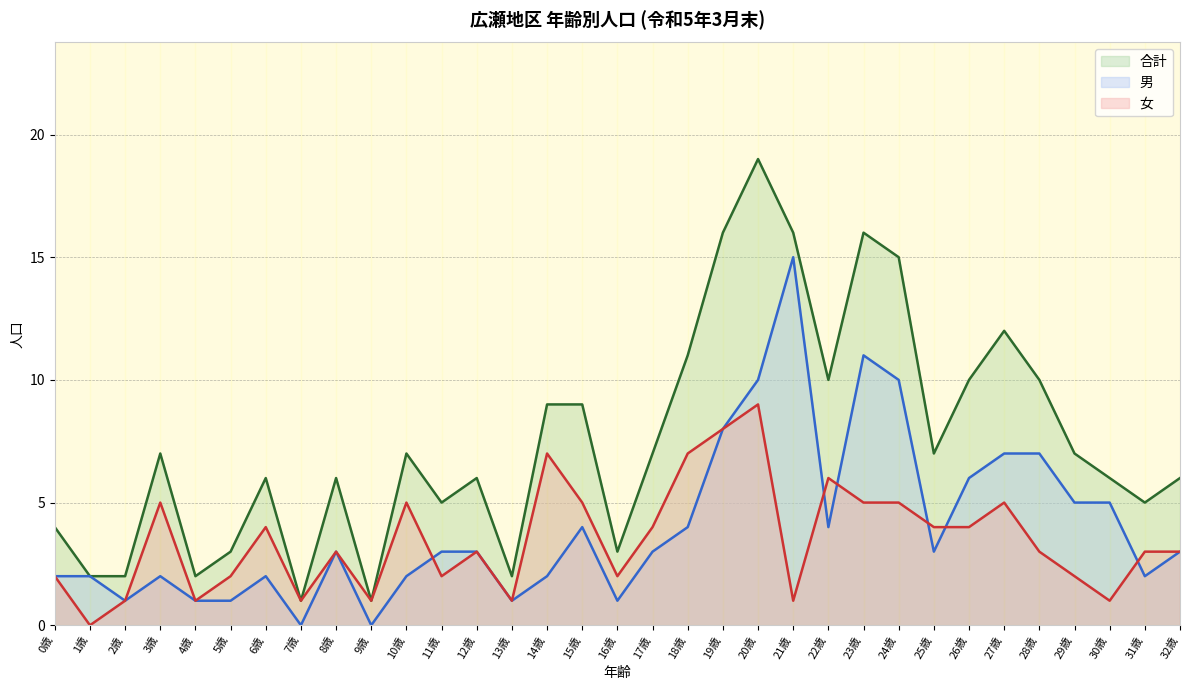

Does the chart have visible grid lines?

Yes